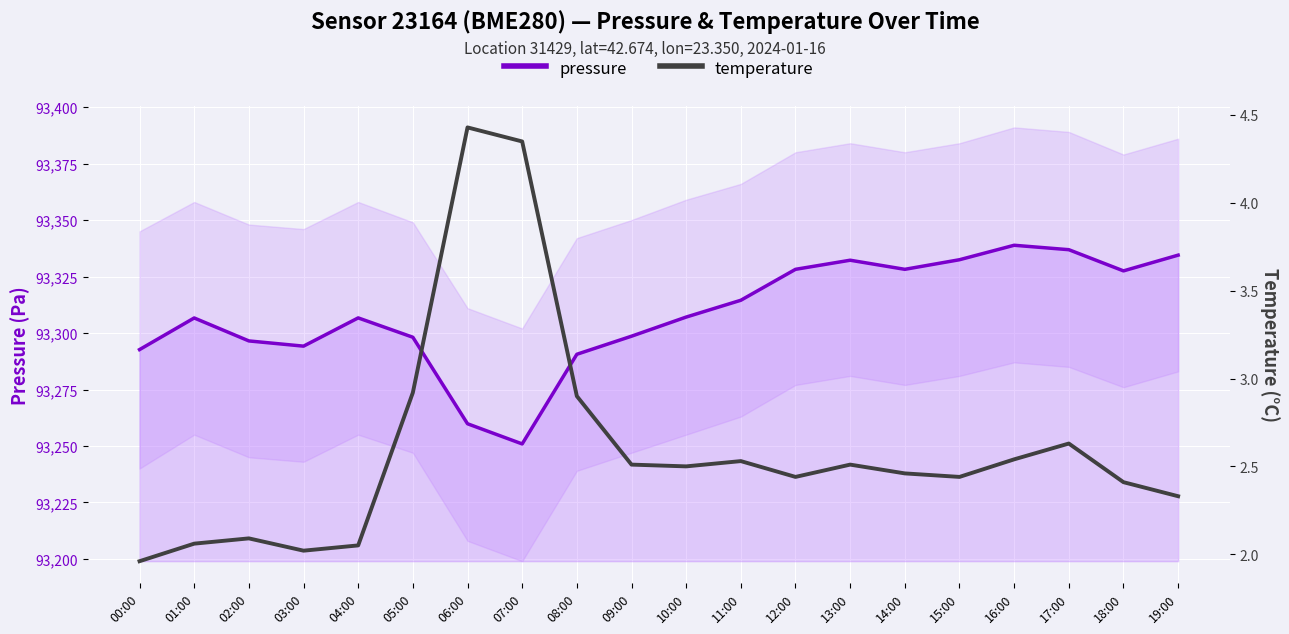

True or false: pressure and temperature cross at least once.

False